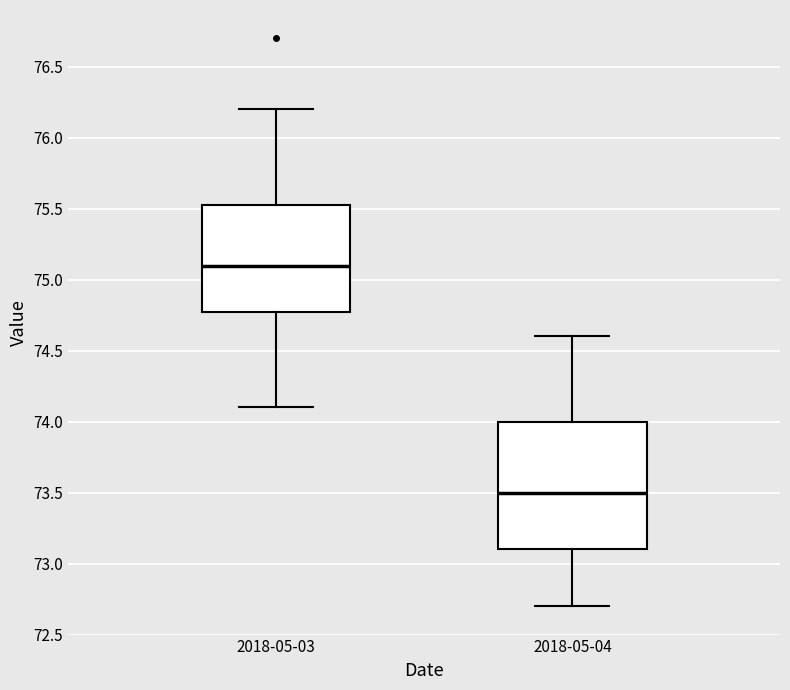

Where is the lower edge of the box for 2018-05-03 on the y-axis? The values are not printed on the chart, so give them approximately, as read against the axis.

74.80